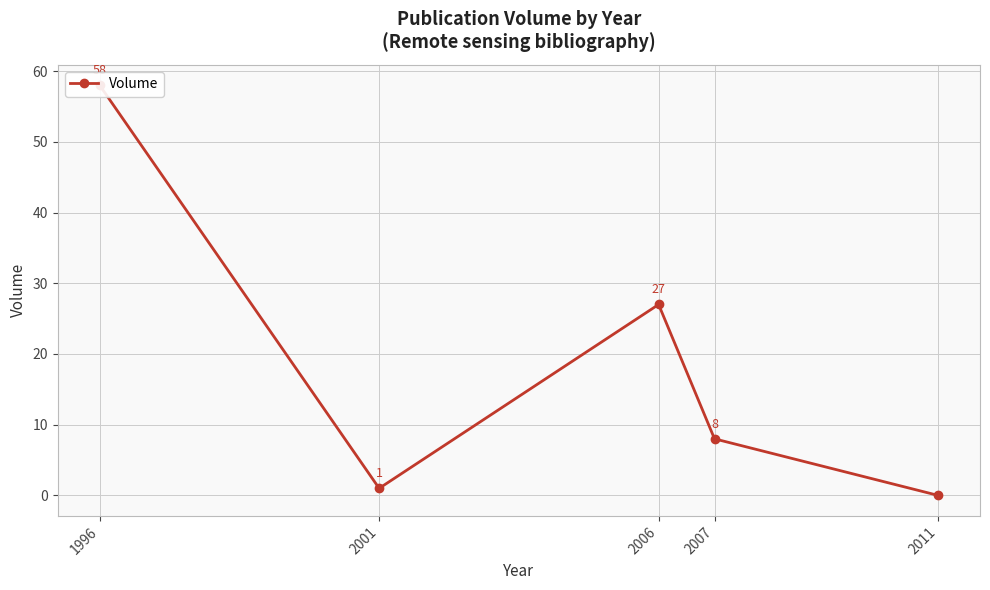

Does the chart have visible grid lines?

Yes